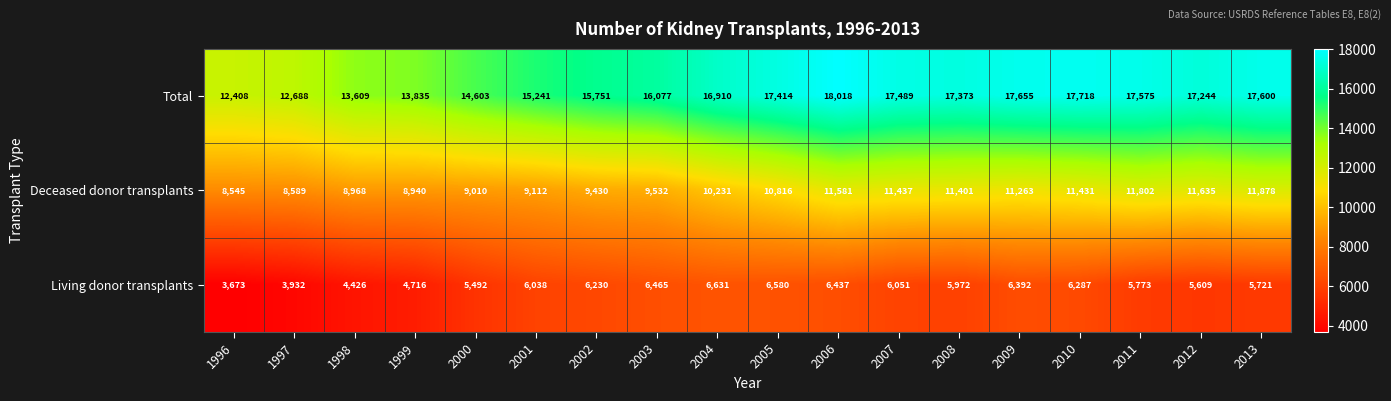

What is the sum of all Living donor transplants values?

102425